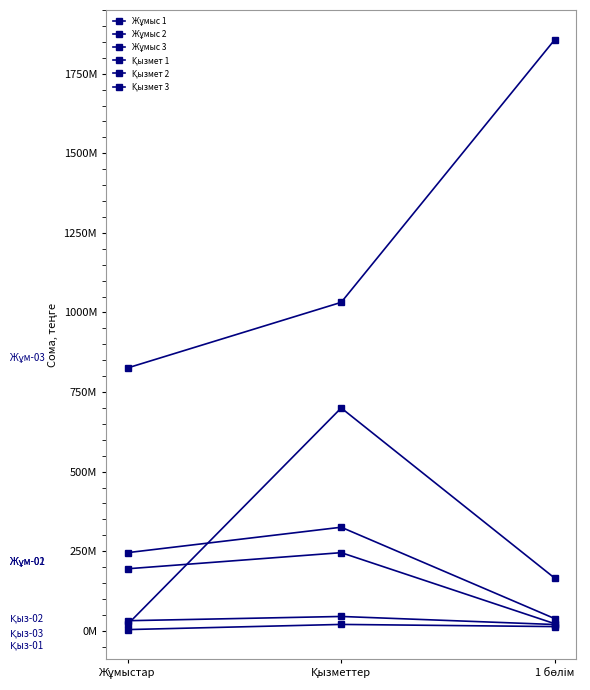

The value of Қызмет 2 at 1 бөлім is 75451817. True or false?

False